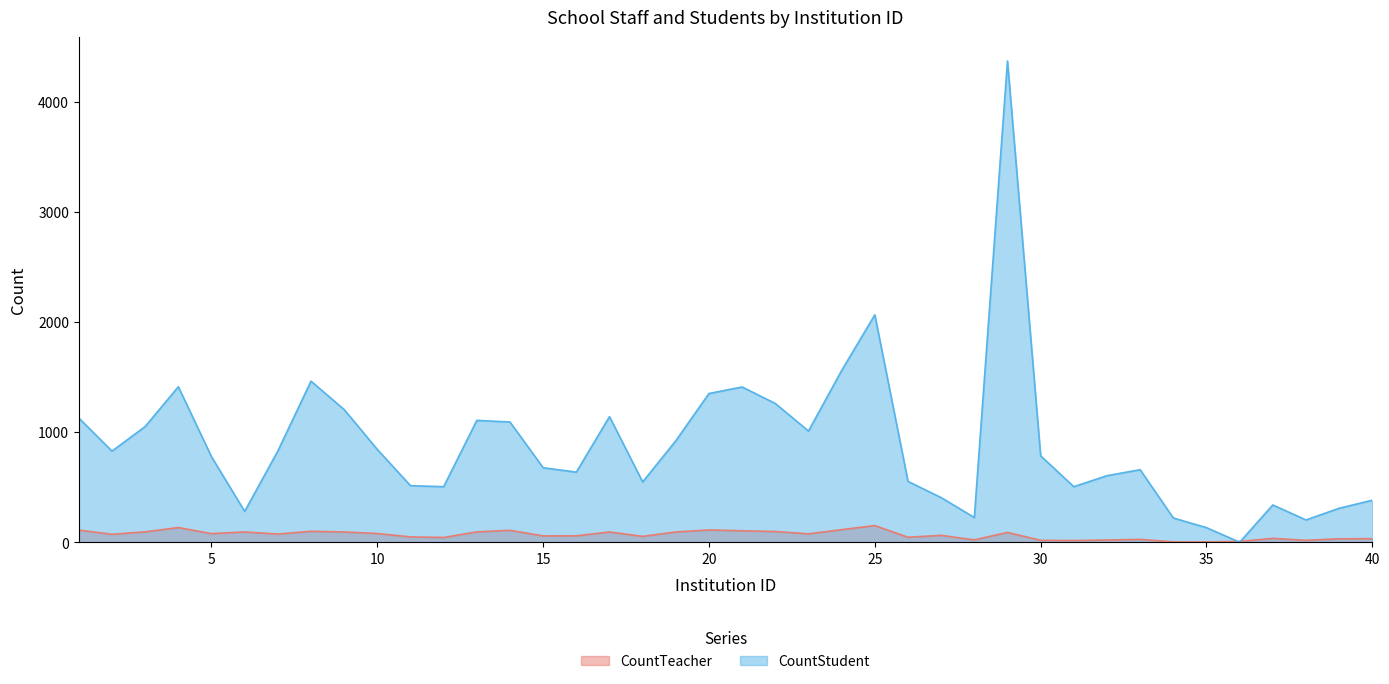

Which series has the largest total across all categories?

CountStudent